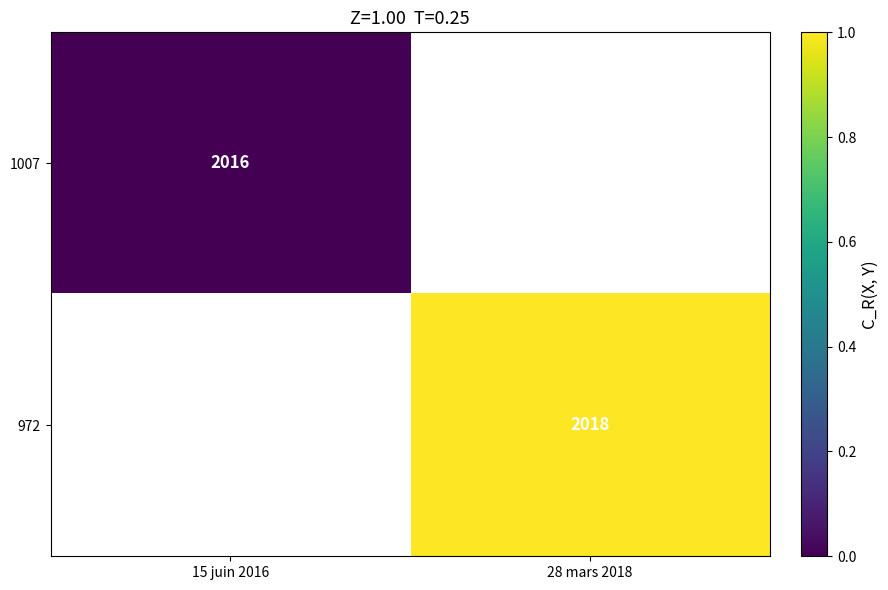

The 972 series shows 2018 at 28 mars 2018. True or false?

True